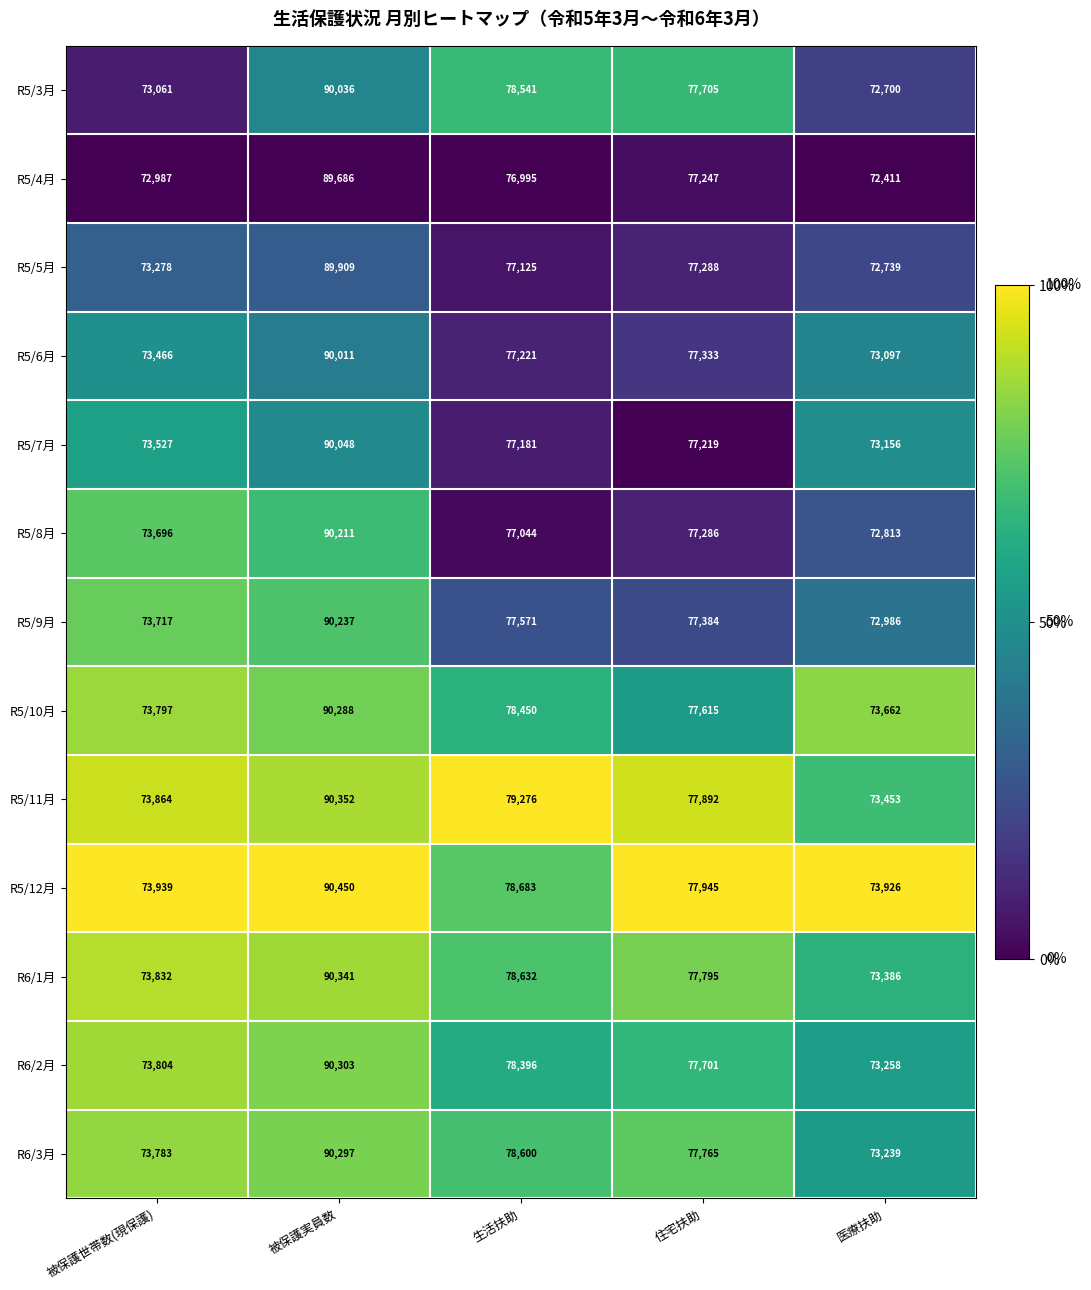

What is the difference between the second highest and second lowest values in the R5/11月 series?

5412